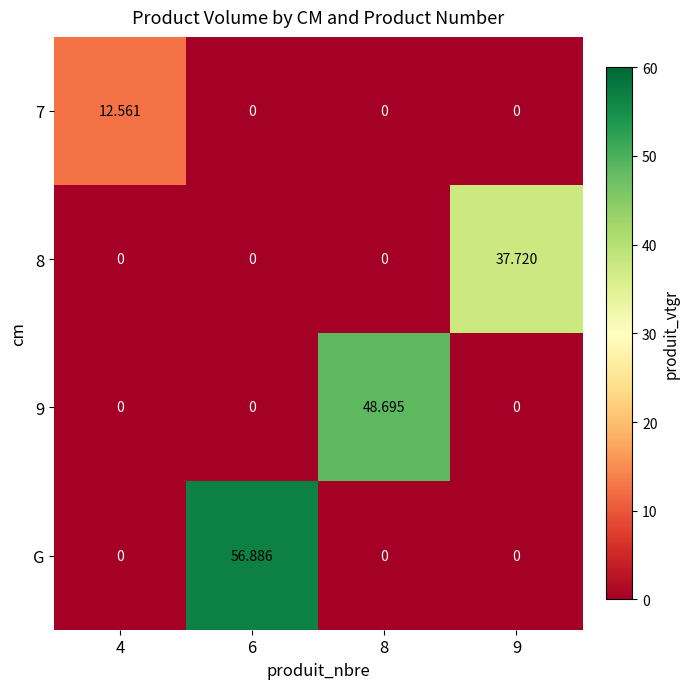

Is the value of G at 6 greater than the value of 7 at 4?

Yes